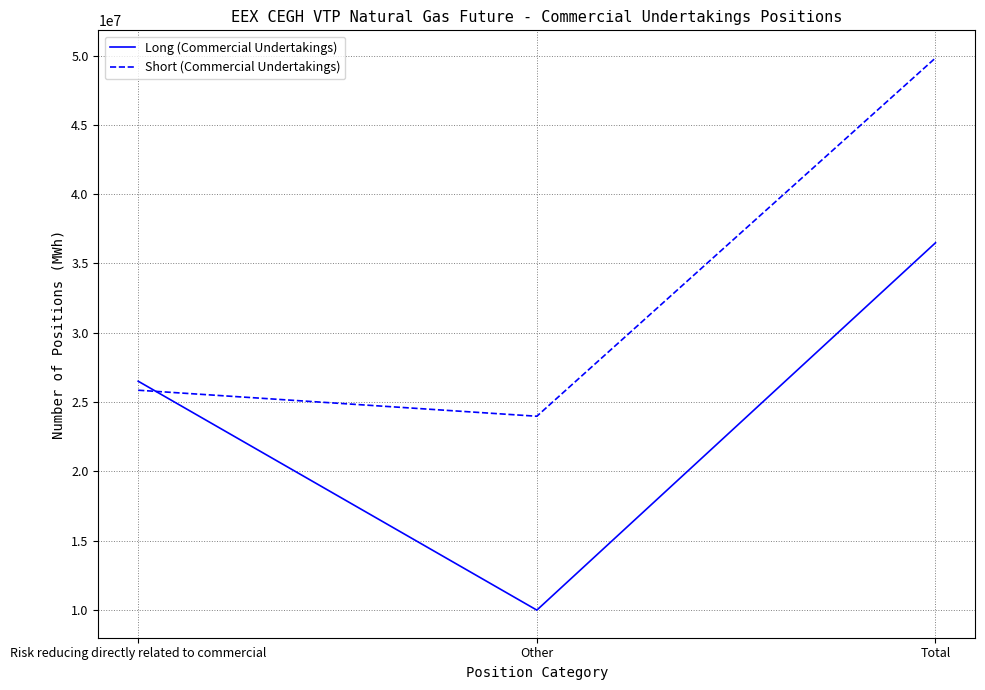

Rank the series at Other from highest to lowest value.

Short (Commercial Undertakings), Long (Commercial Undertakings)